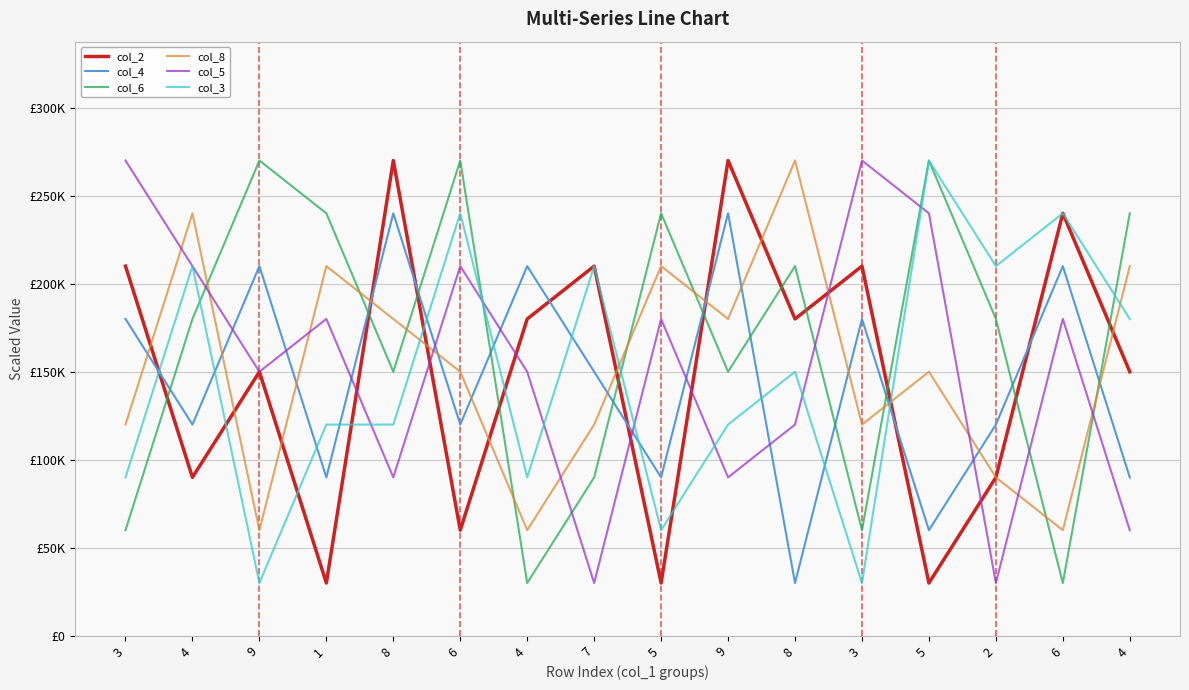

What is the value of the col_4 point at the 8th from the left?

150000